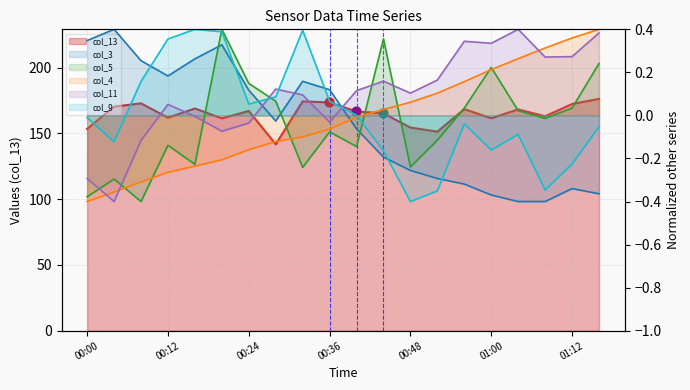

Is the value of col_3 line at 10 greater than the value of col_4 line at 8?

Yes